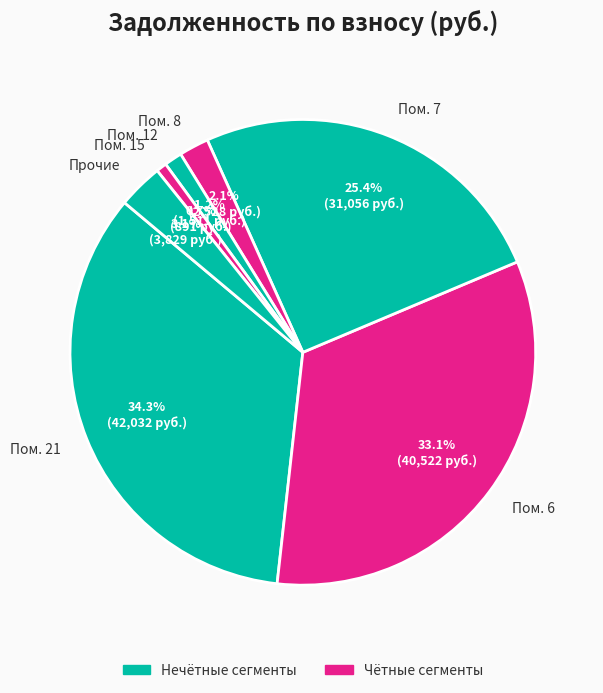

What percentage is NOT represented by Пом. 15?

99.3%